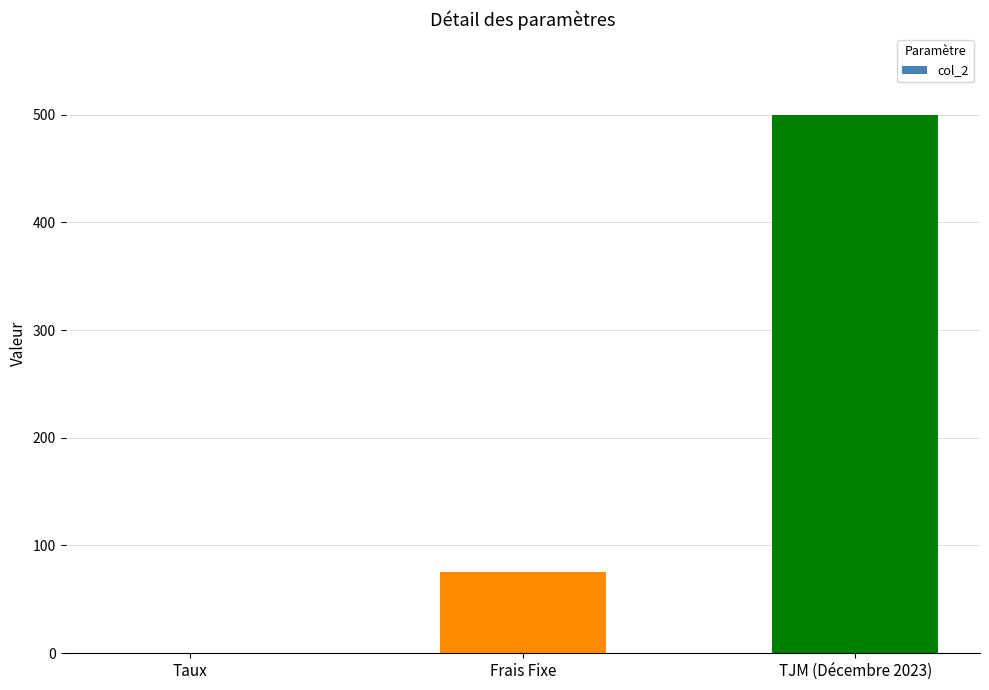

Is it true that the value at Taux is 0.1?

True